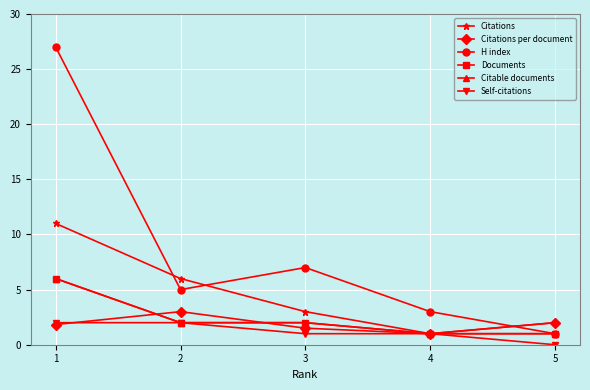

True or false: Self-citations and Documents cross at least once.

False